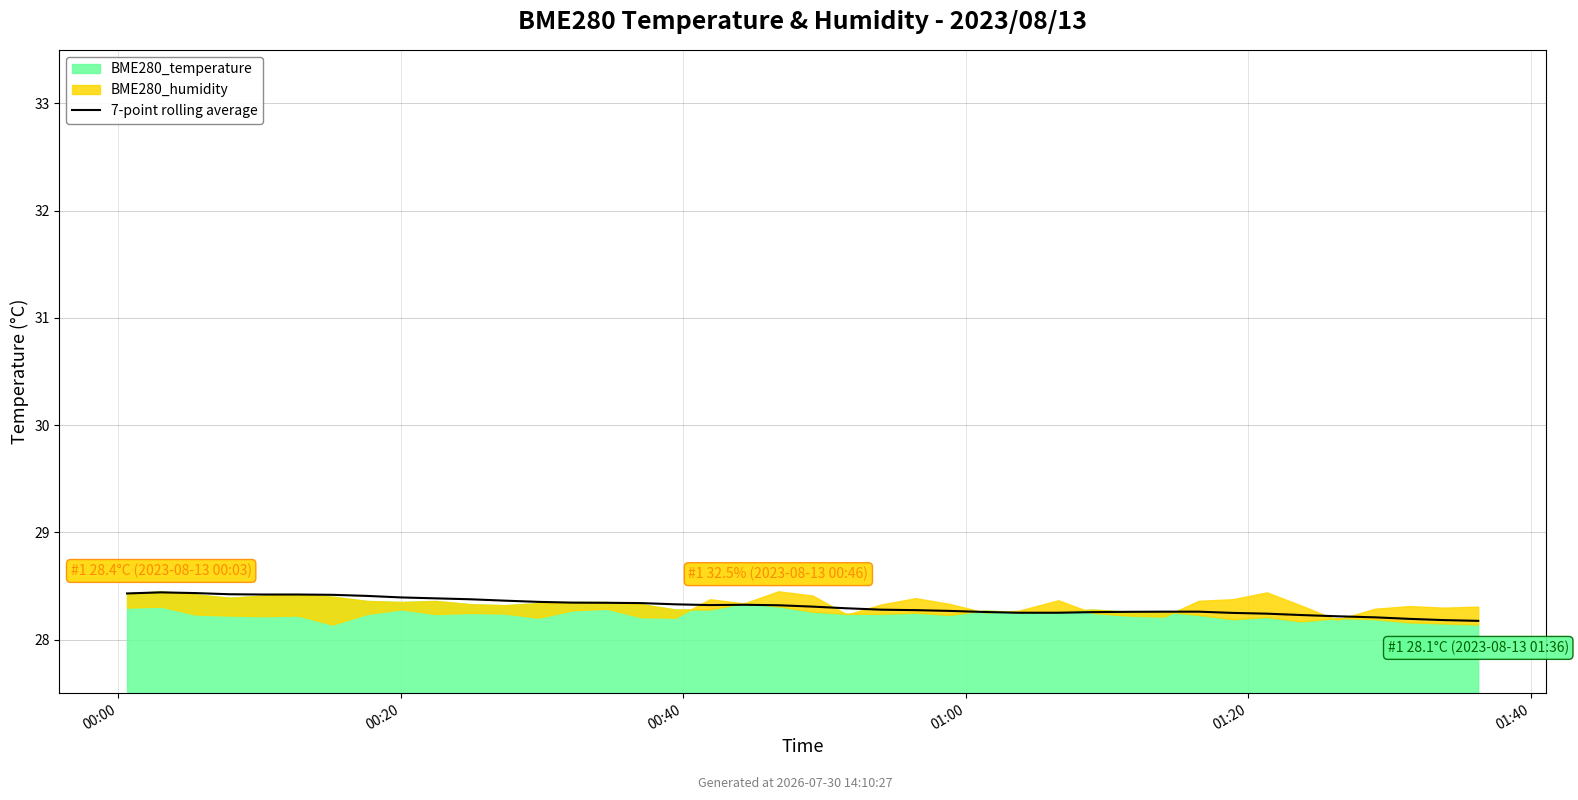

How many data points does each series have?

40